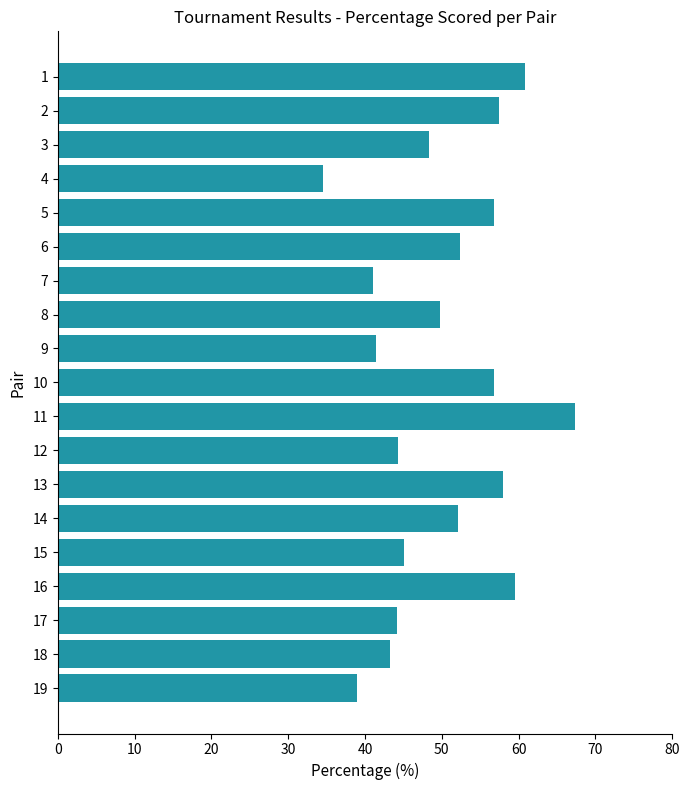

How many data points are less than 49?

9